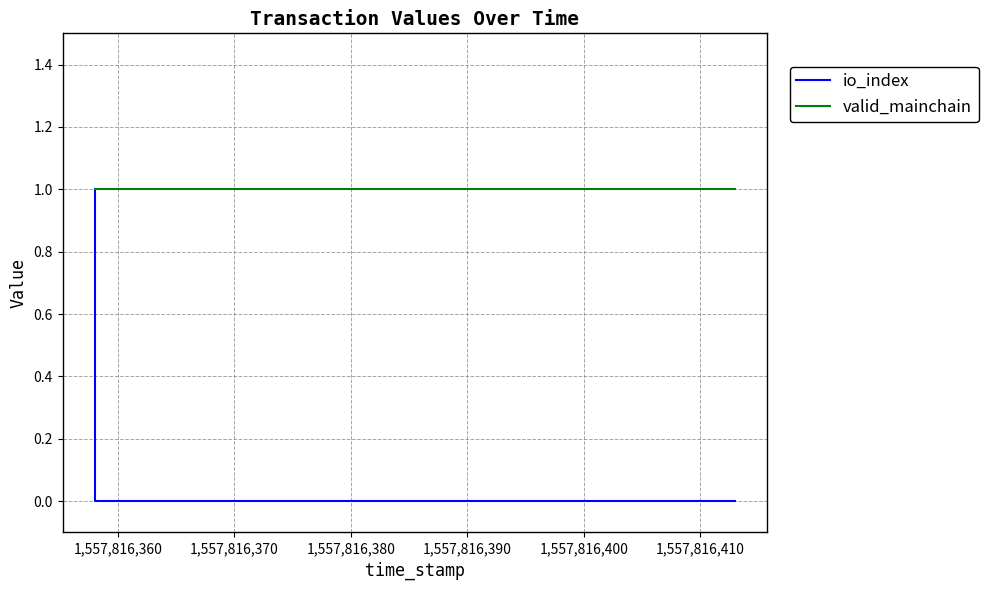

True or false: valid_mainchain and io_index intersect in this chart.

False